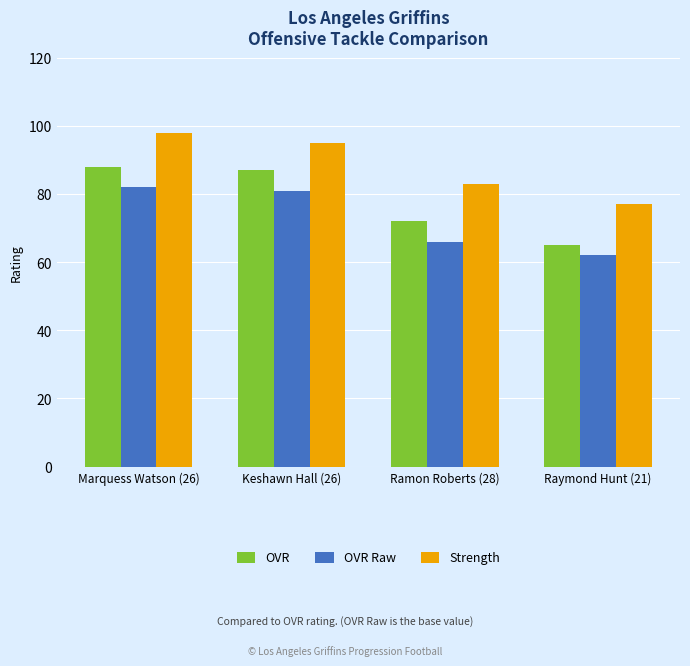

What is the spread (max minus min) of values at Keshawn Hall (26)?

14